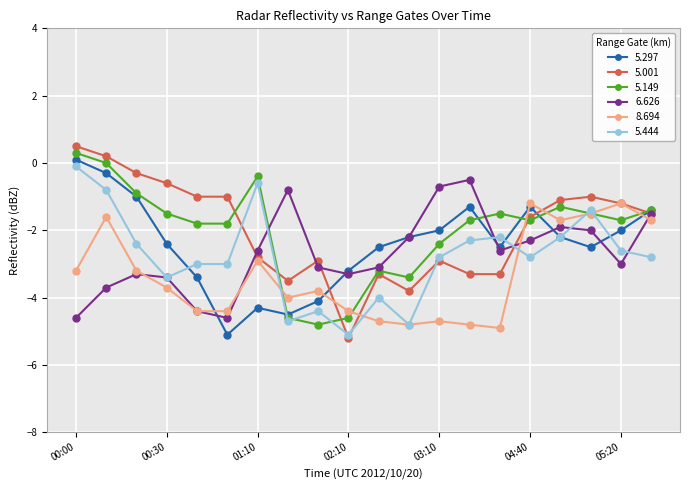

What is the total value across all series at 01:10?

-13.6